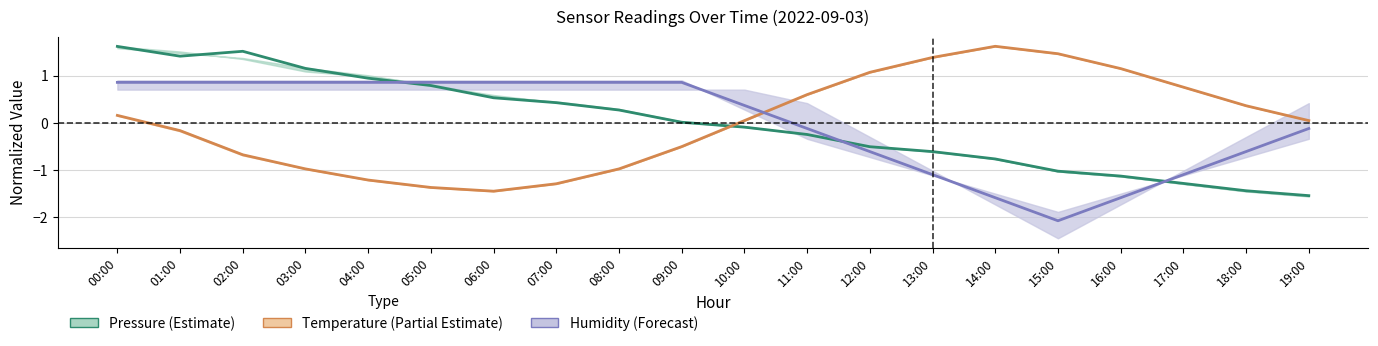

At which category does the chart reach its minimum across all series?

15:00